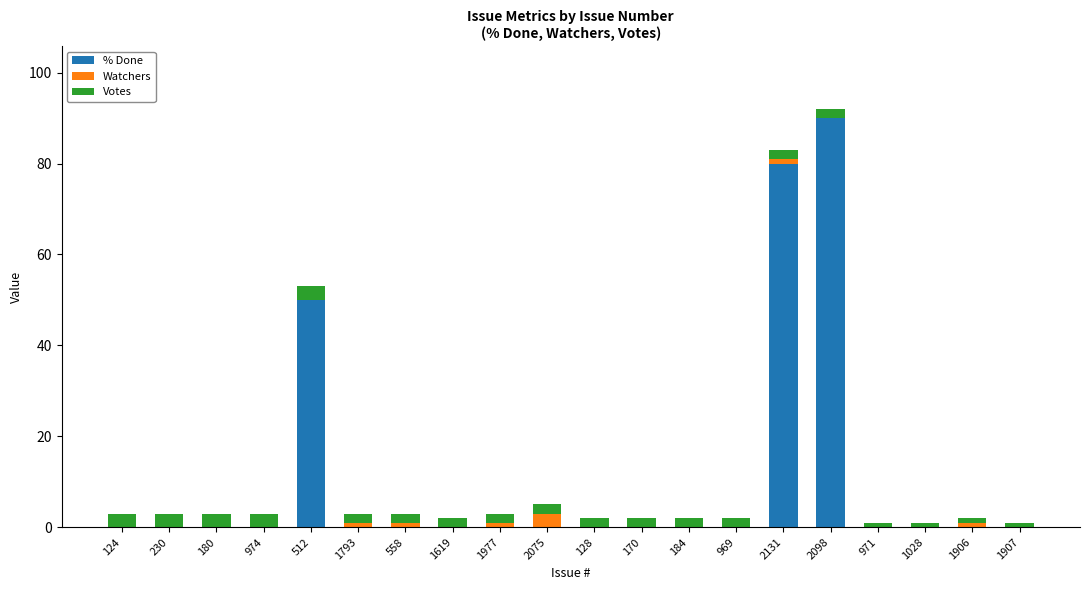

What is the sum of all % Done values?

220